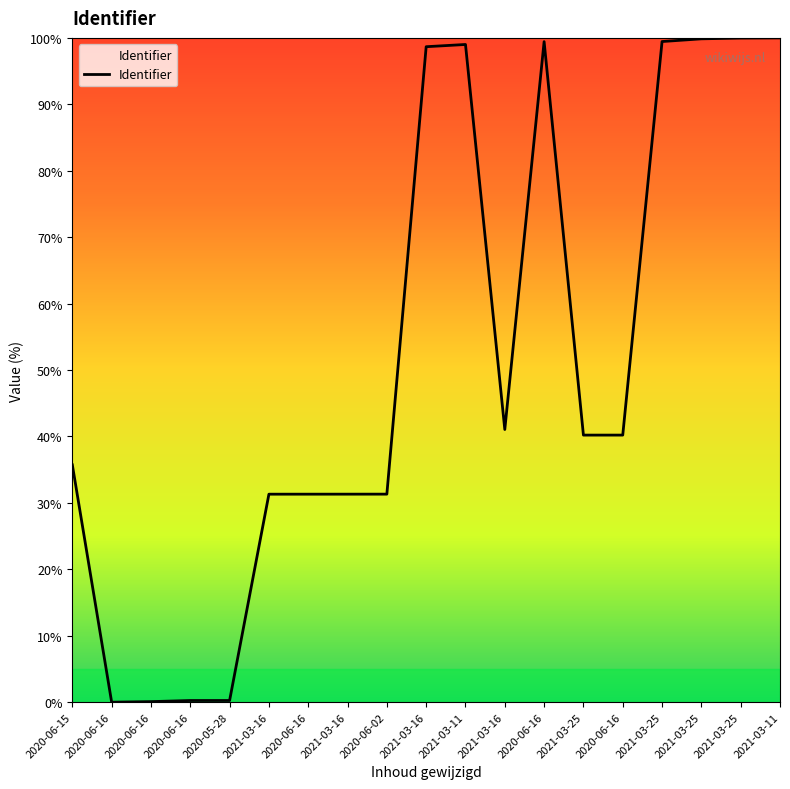

Approximately how many times larger is the value at 2021-03-25 compared to 2020-06-02?

3.2